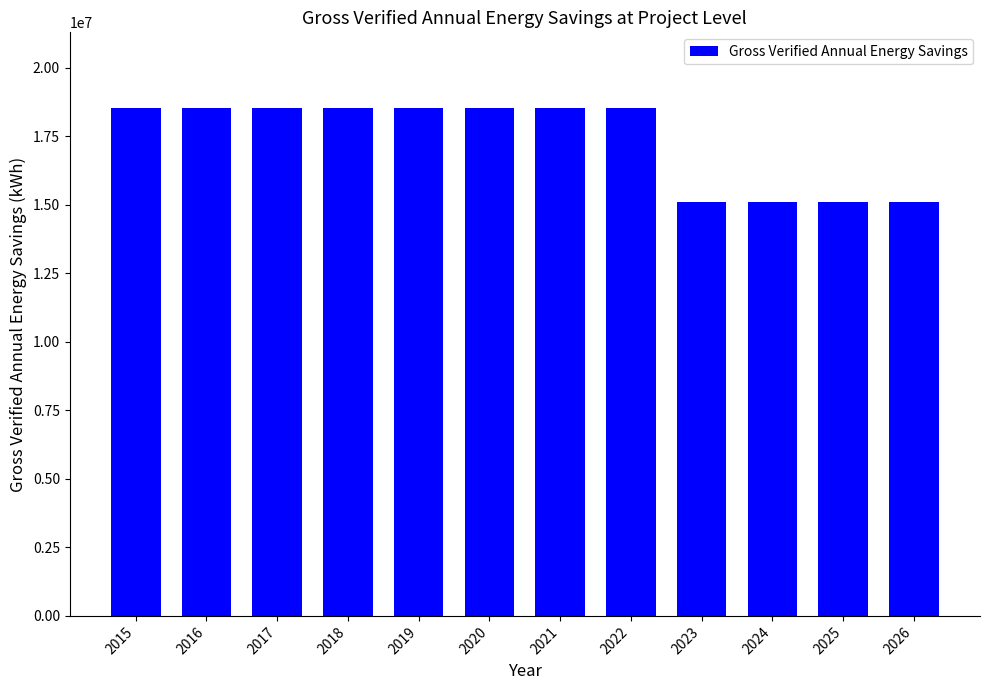

What is the average value?

17366934.9